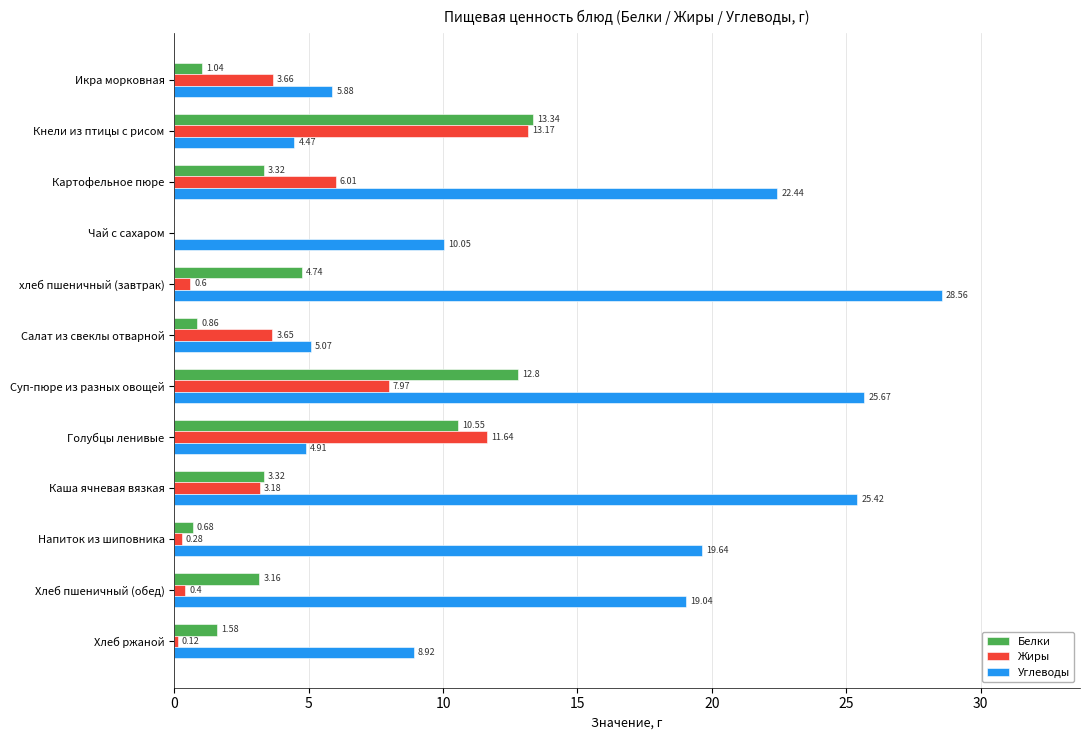

Which series has the largest total across all categories?

Углеводы